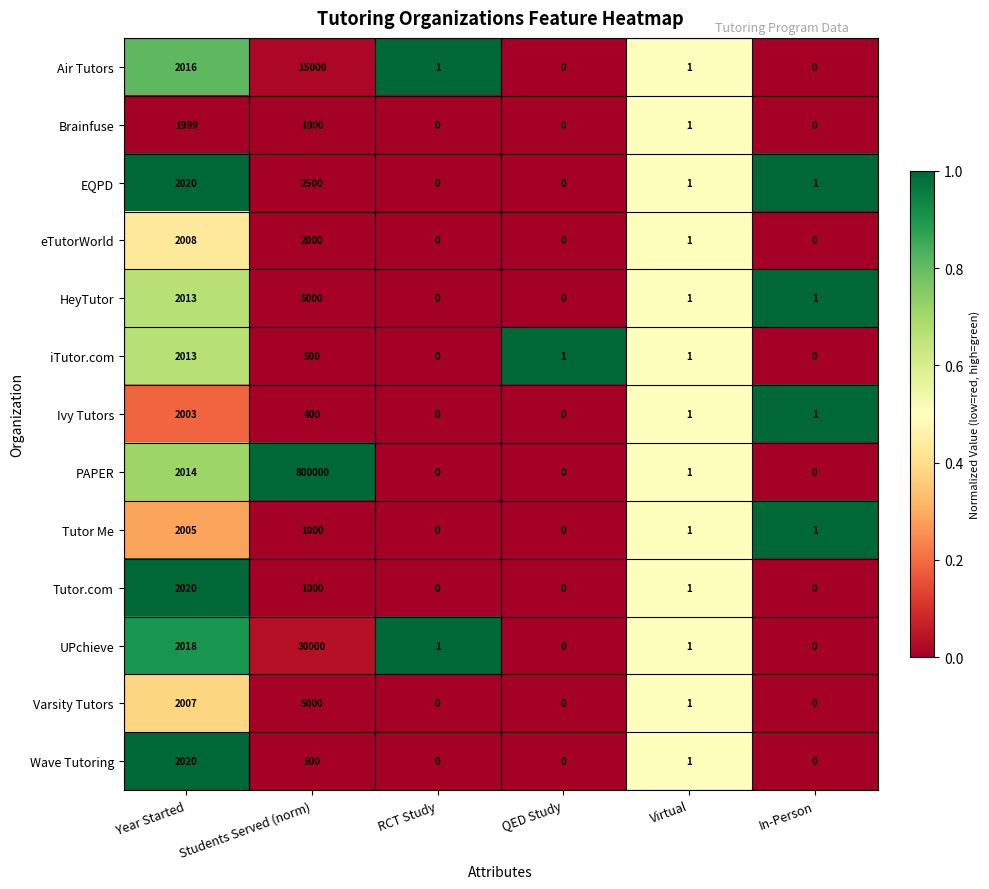

What is the difference between the highest and lowest values at Students Served (norm)?

799600